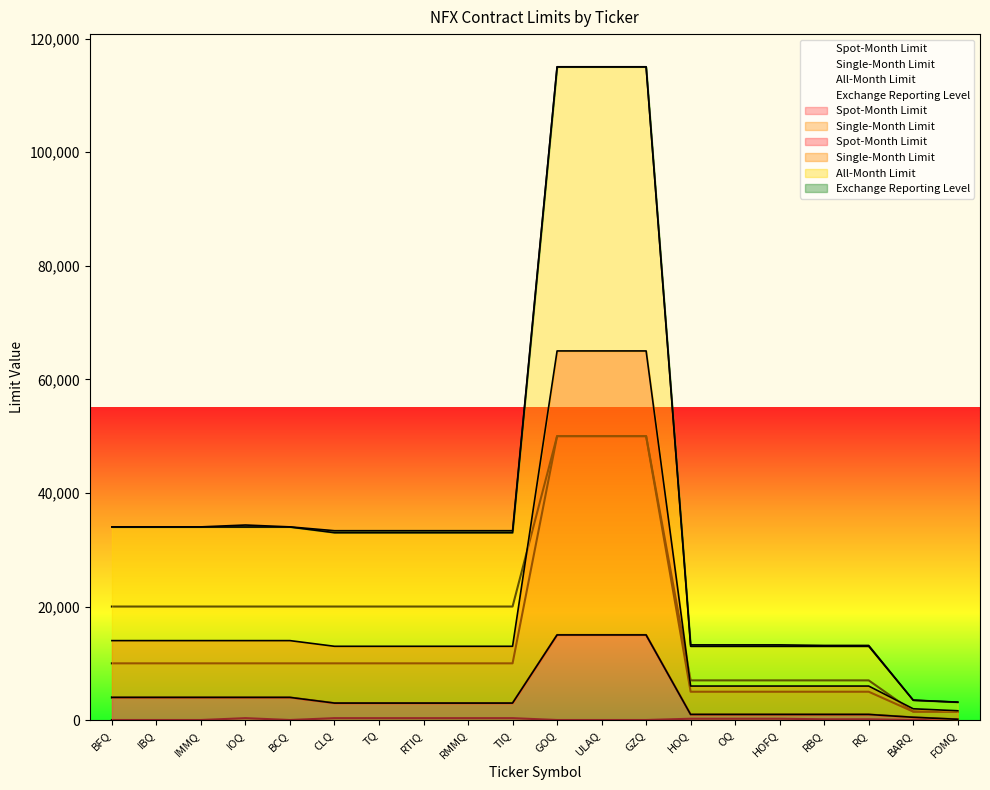

At which category does Exchange Reporting Level reach its first local peak?

IOQ